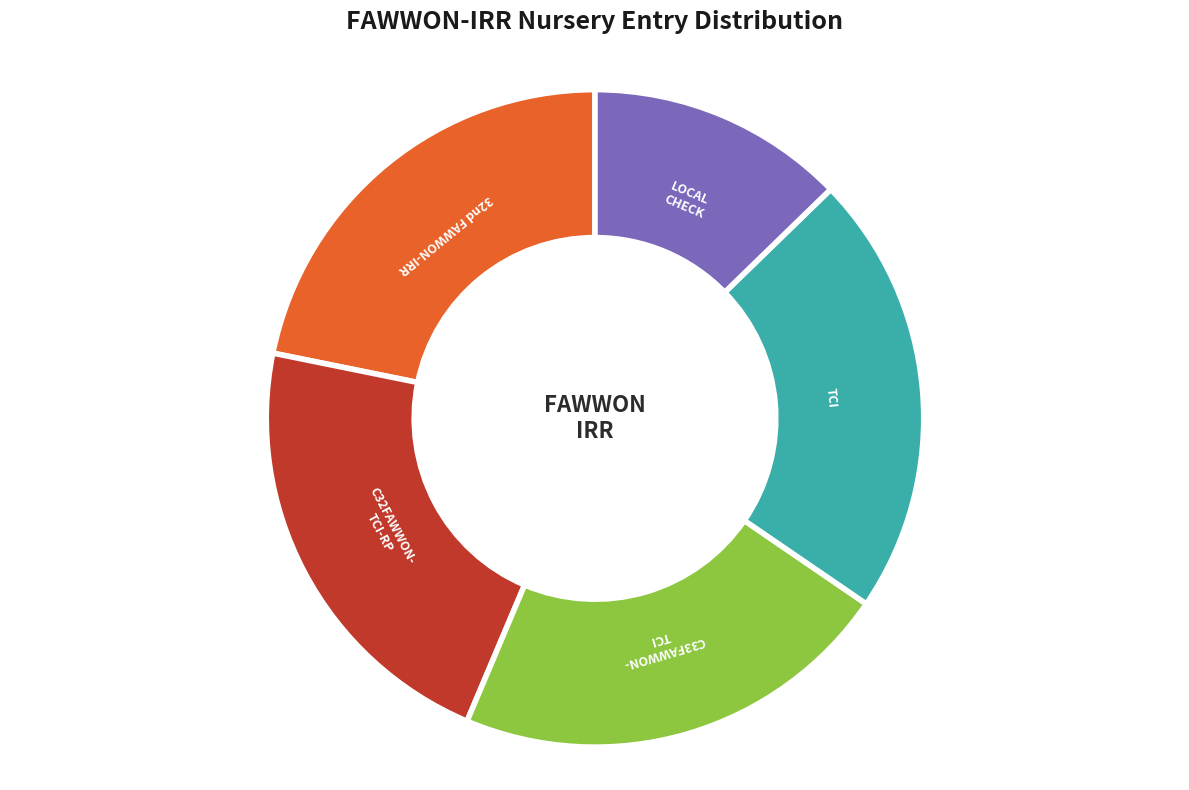

What is the smallest slice in the pie chart?

LOCAL CHECK